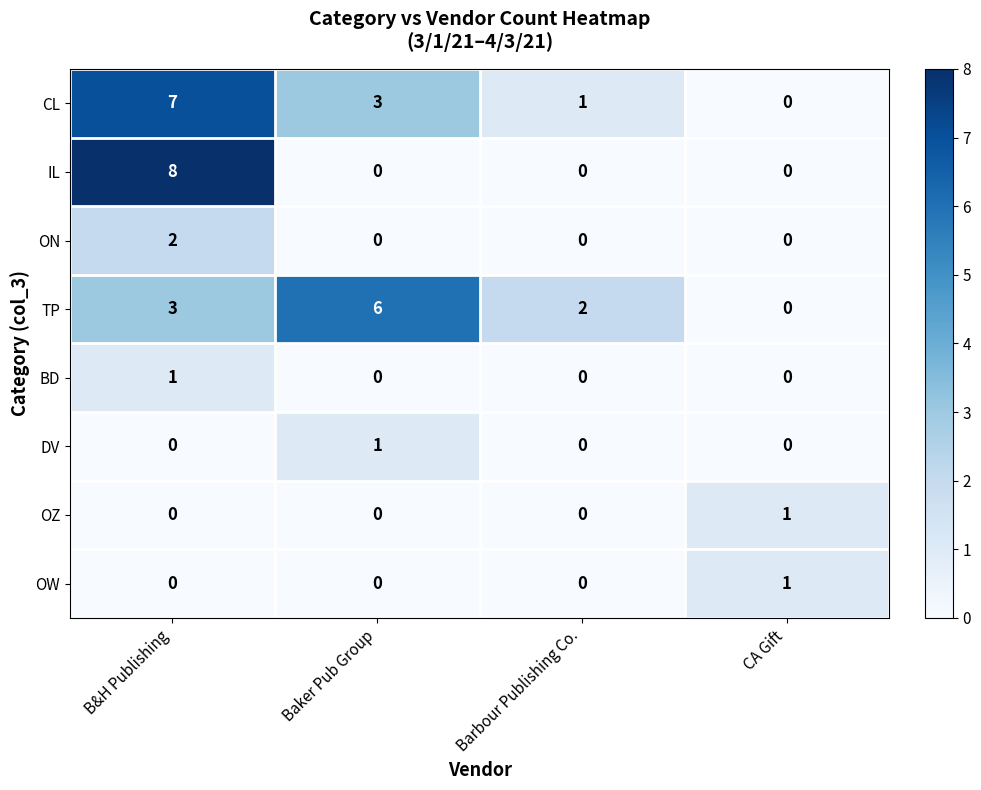

At how many categories does at least one series exceed 3?

2